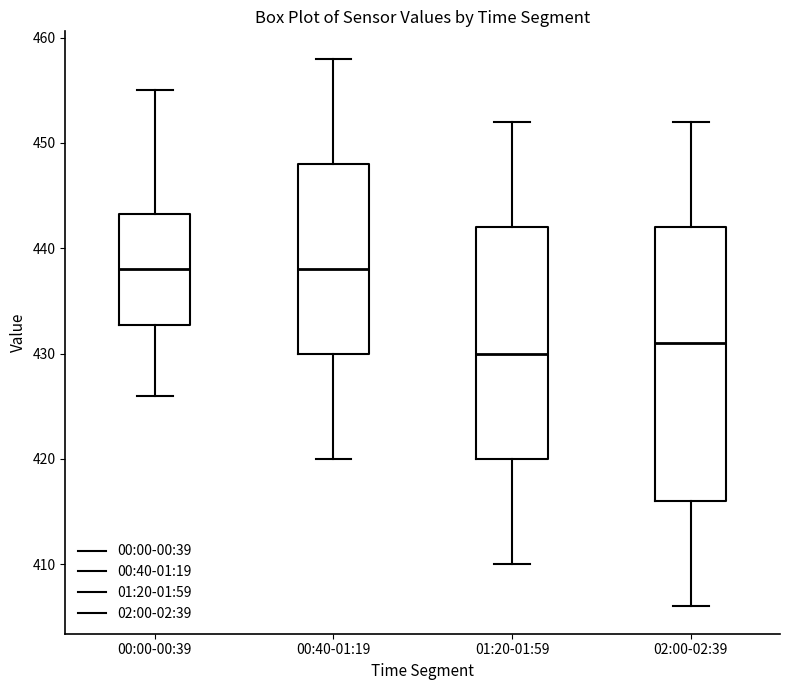

Where does the median line of the box for 00:40-01:19 sit on the y-axis? The values are not printed on the chart, so give them approximately, as read against the axis.

438